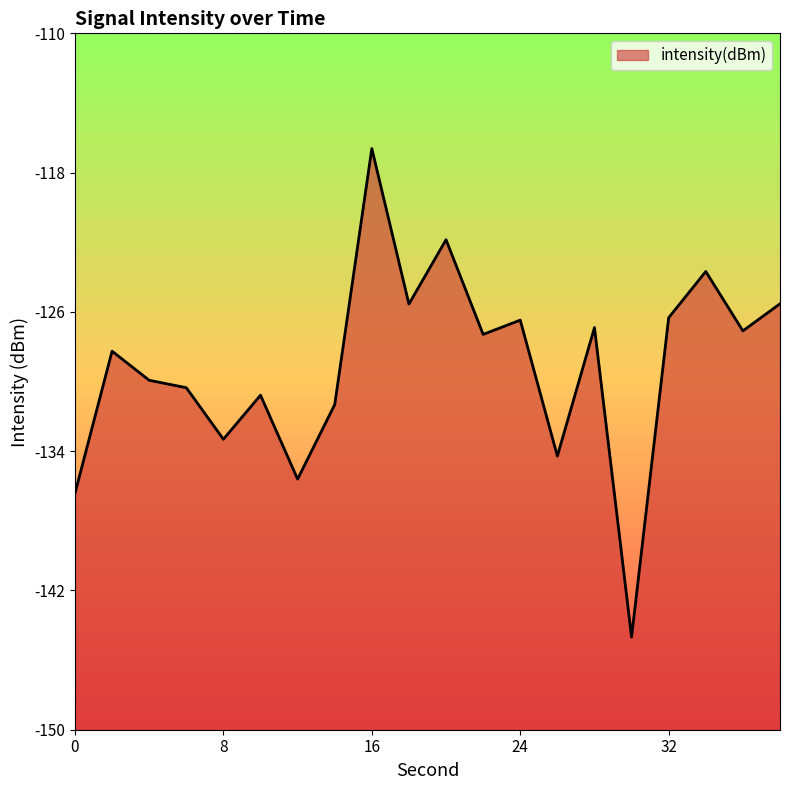

What is the smallest value displayed?

-144.7